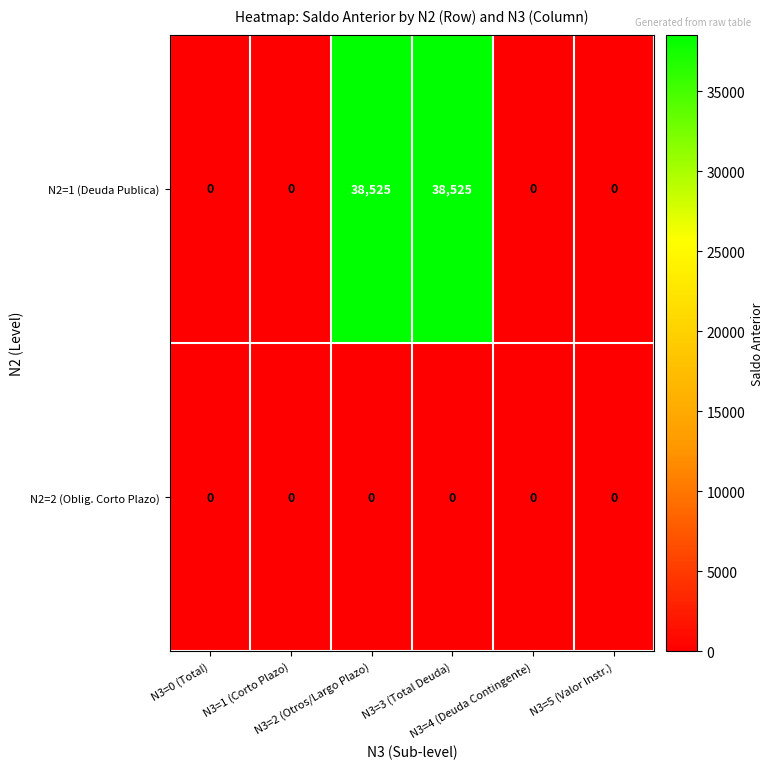

List the series in order of their overall mean, highest first.

N2=1 (Deuda Publica), N2=2 (Oblig. Corto Plazo)